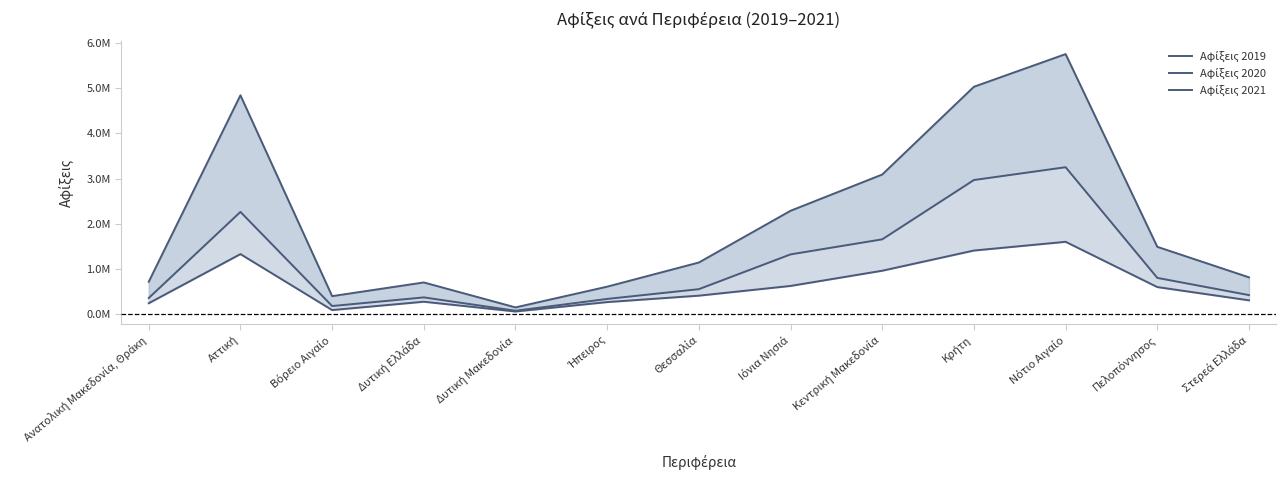

What is the difference between the highest and lowest values at Στερεά Ελλάδα?

508339